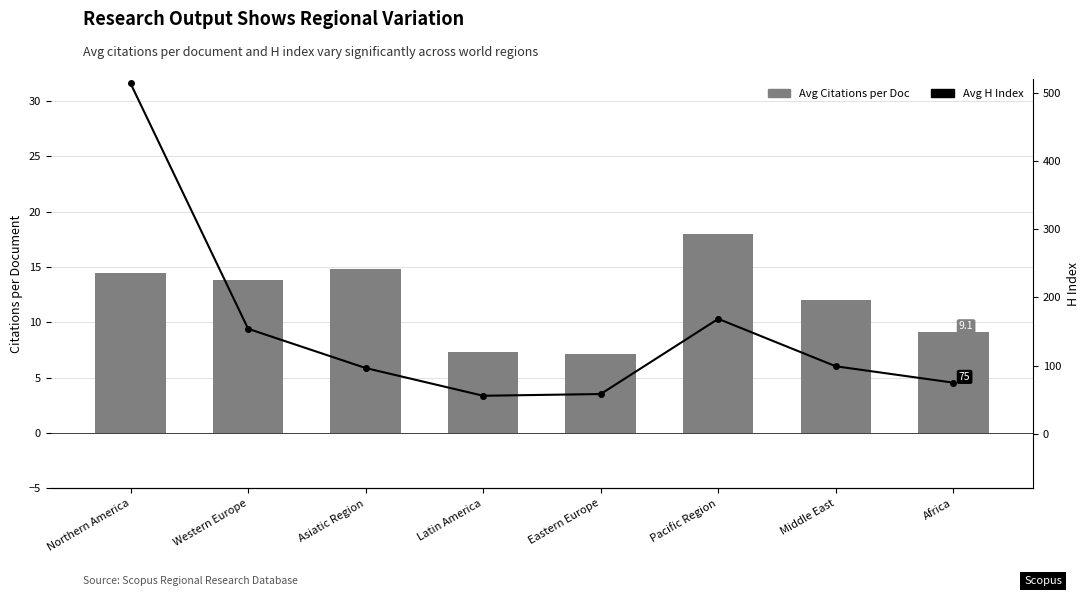

At which label does Avg Citations per Doc (MoM) first exceed 13?

Northern America